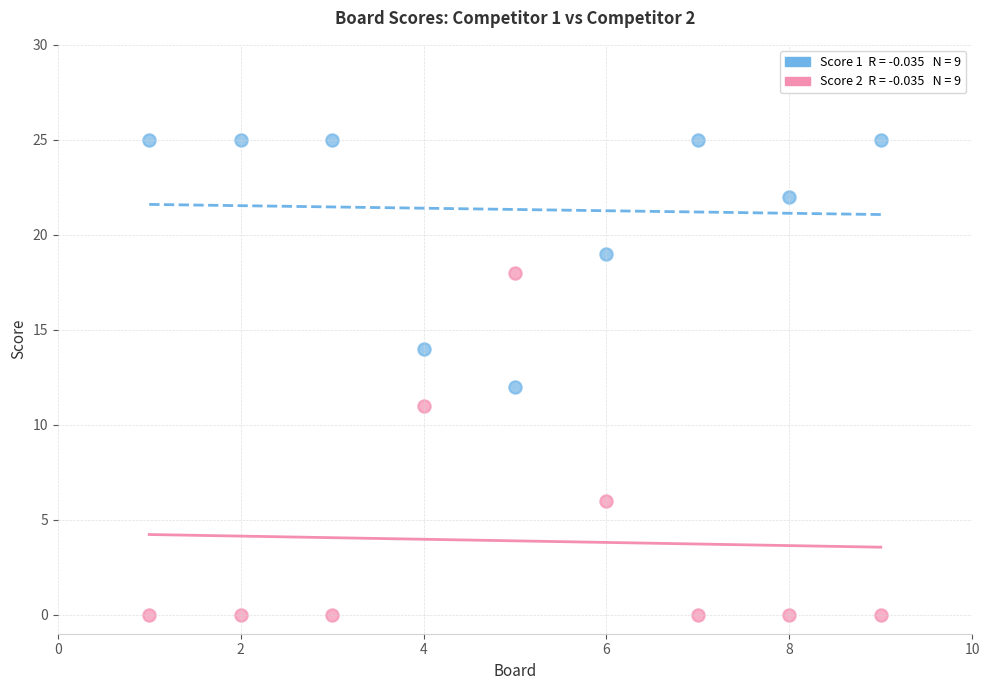

Across all data points, what is the range of Y values (max minus min)?

25